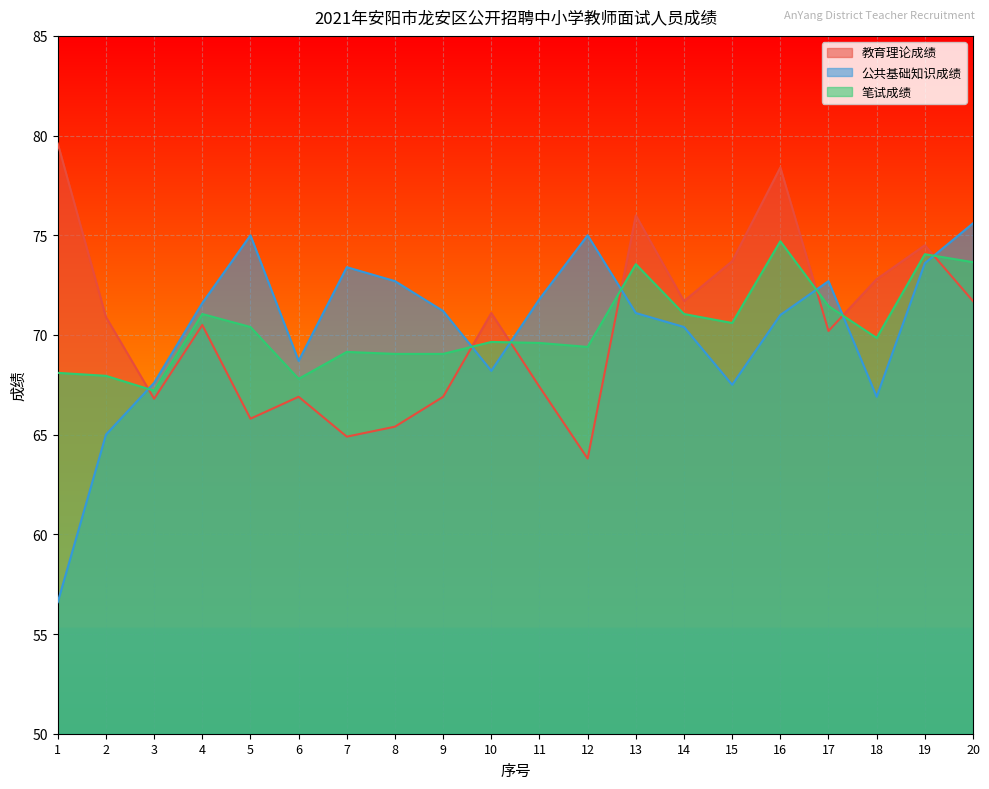

At 17, list the series in order from smallest to largest.

教育理论成绩, 笔试成绩, 公共基础知识成绩